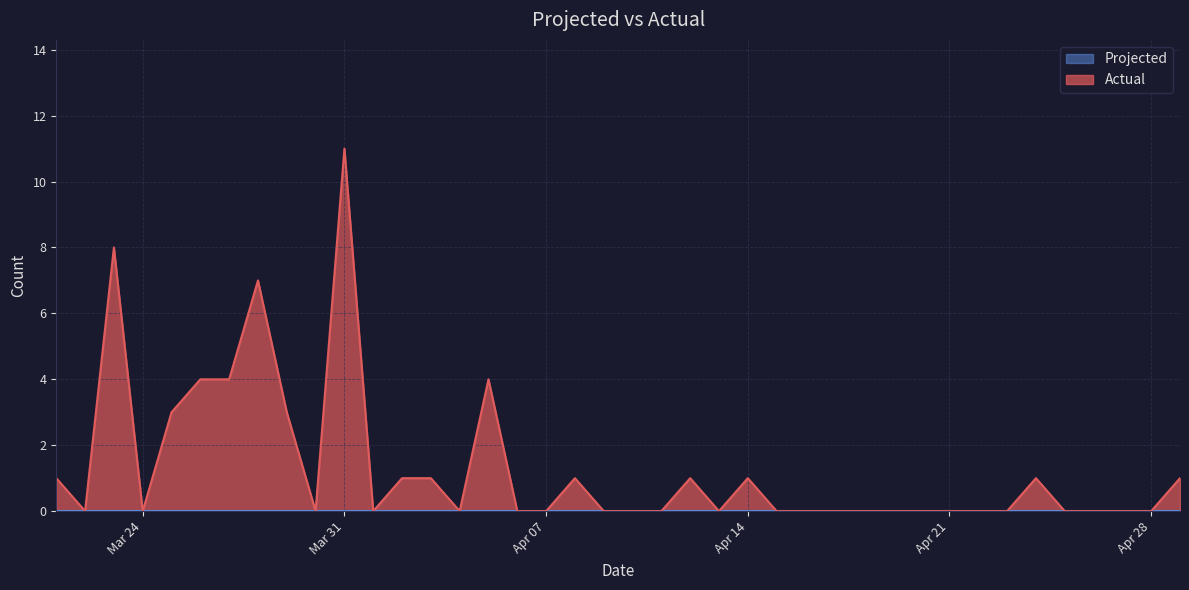

What is the difference between the maximum and second lowest values?

11